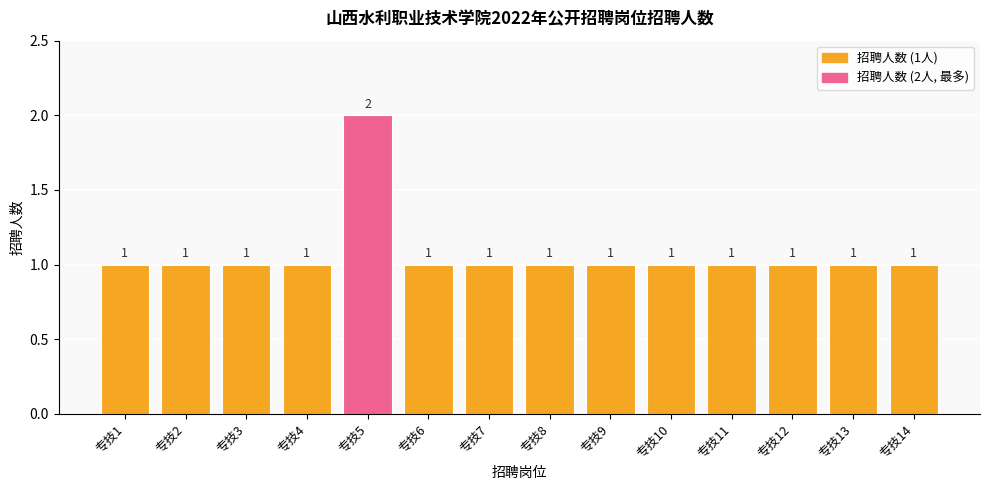

At which category does the chart reach its peak across all series?

专技5